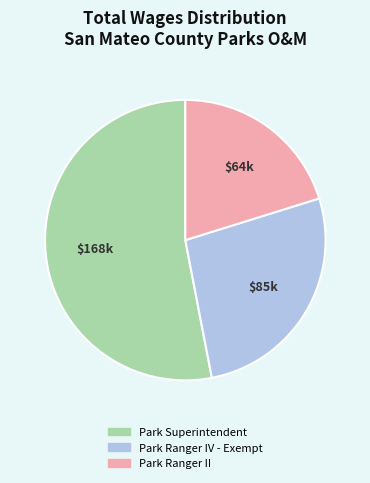

Rank the categories by value from highest to lowest.

Park Superintendent, Park Ranger IV - Exempt, Park Ranger II